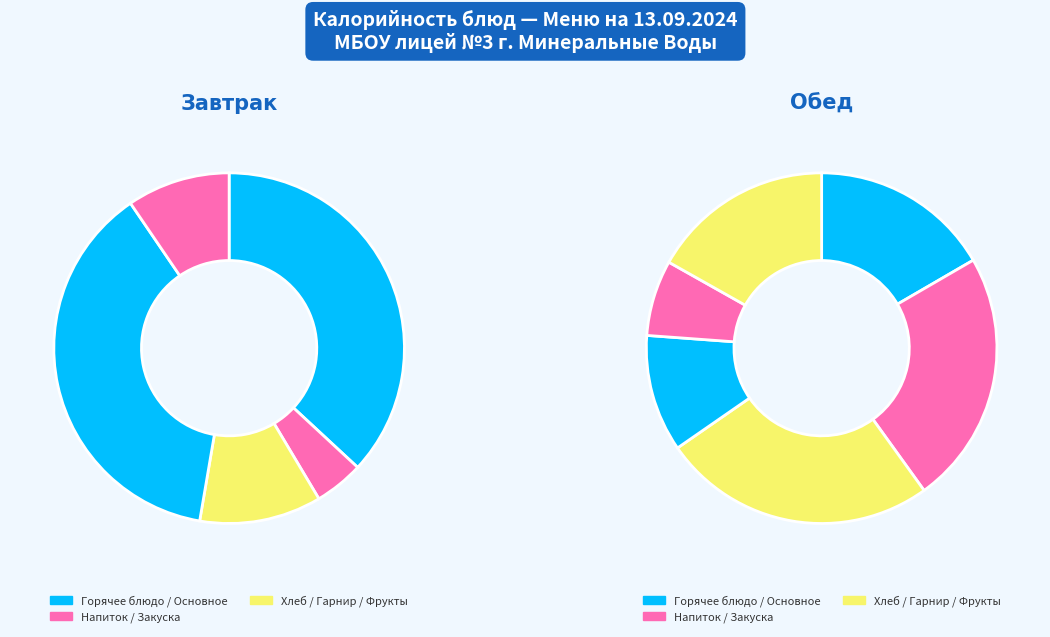

True or false: Рыба тушеная в томате с овощами accounts for 3% of the total.

False